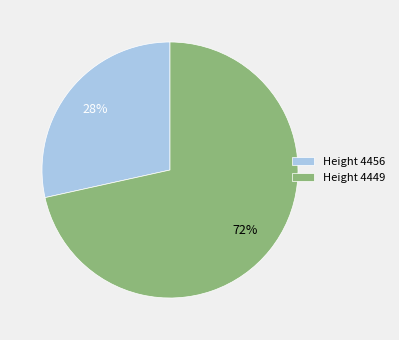

Which category accounts for the majority?

Height 4449